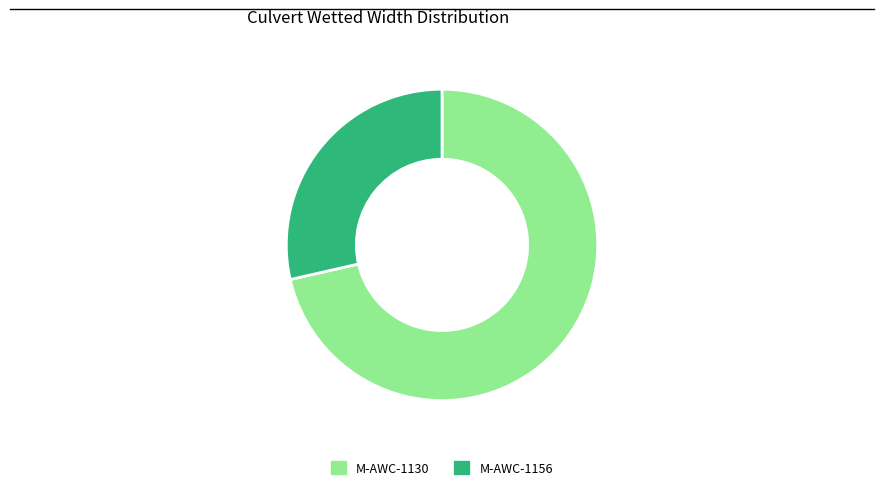

What is the ratio of the value at M-AWC-1130 to the value at M-AWC-1156?

2.5